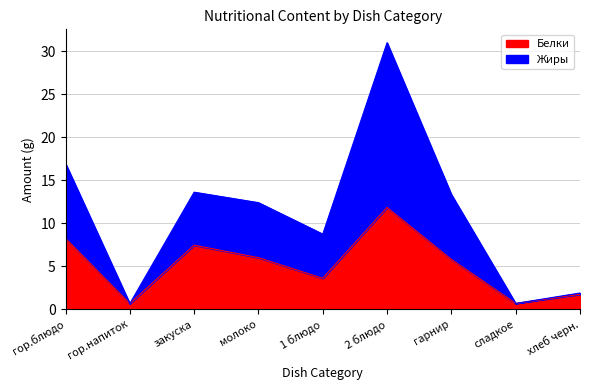

At which category does Белки reach its first local peak?

закуска